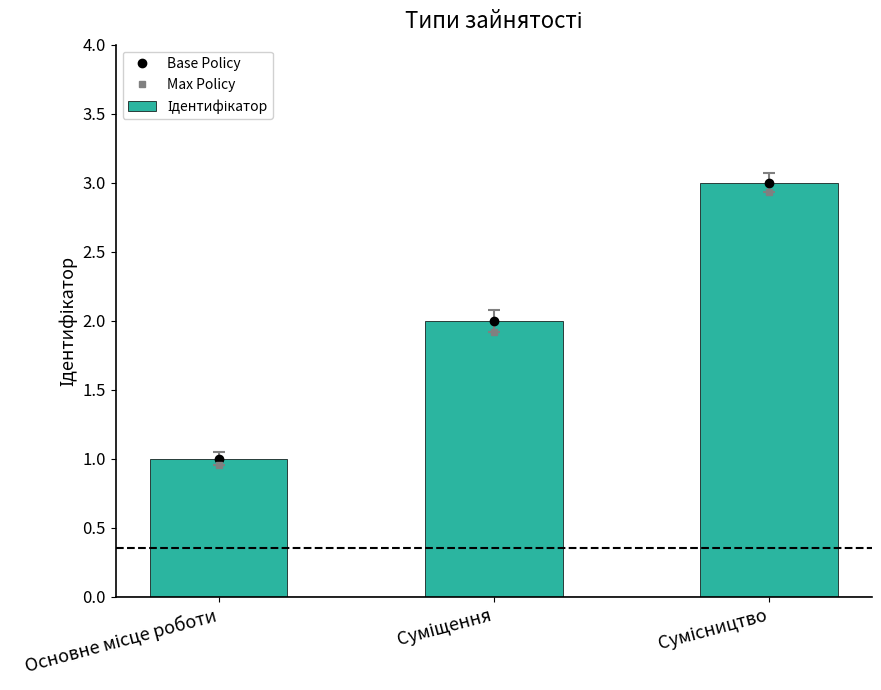

Rank the categories by Max Policy value from lowest to highest.

Основне місце роботи, Суміщення, Сумісництво